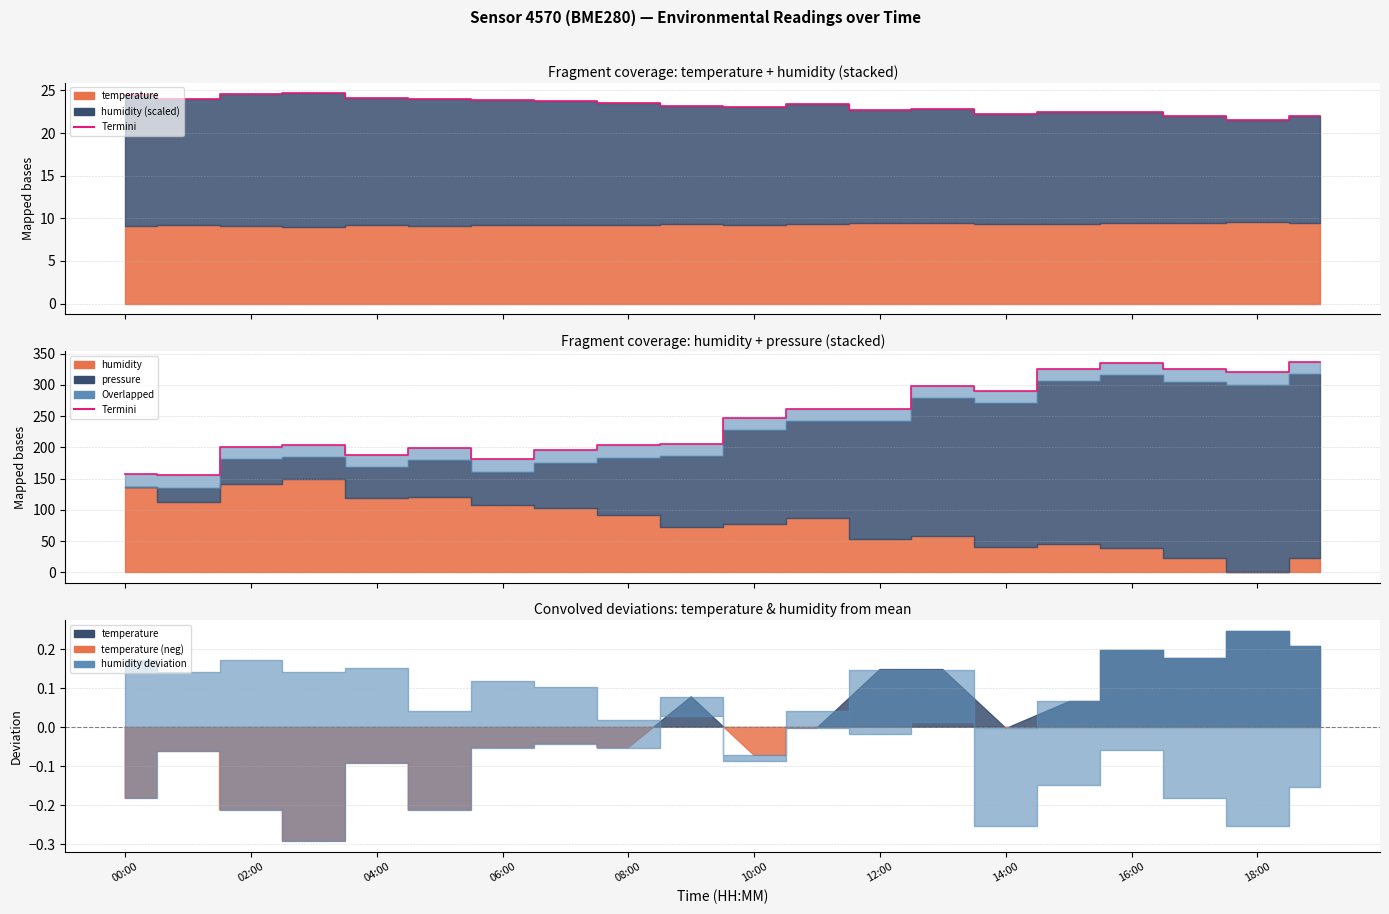

Where does the data first go above 247?

10:00